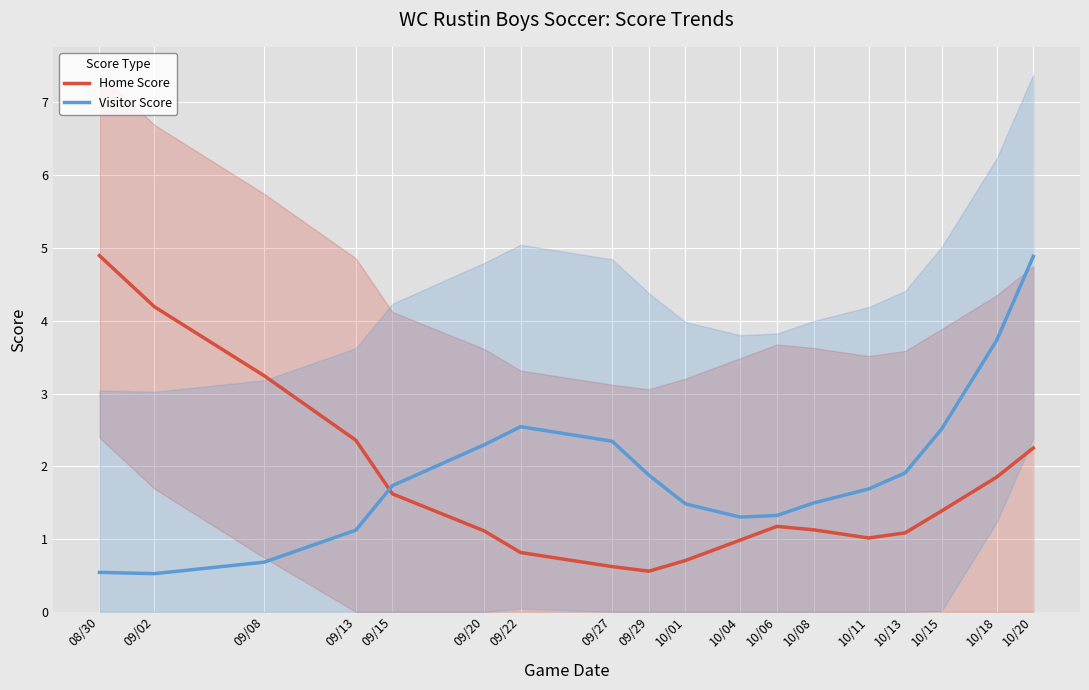

What is the sum of the Visitor Score values at 09/13 and 10/15?

3.6